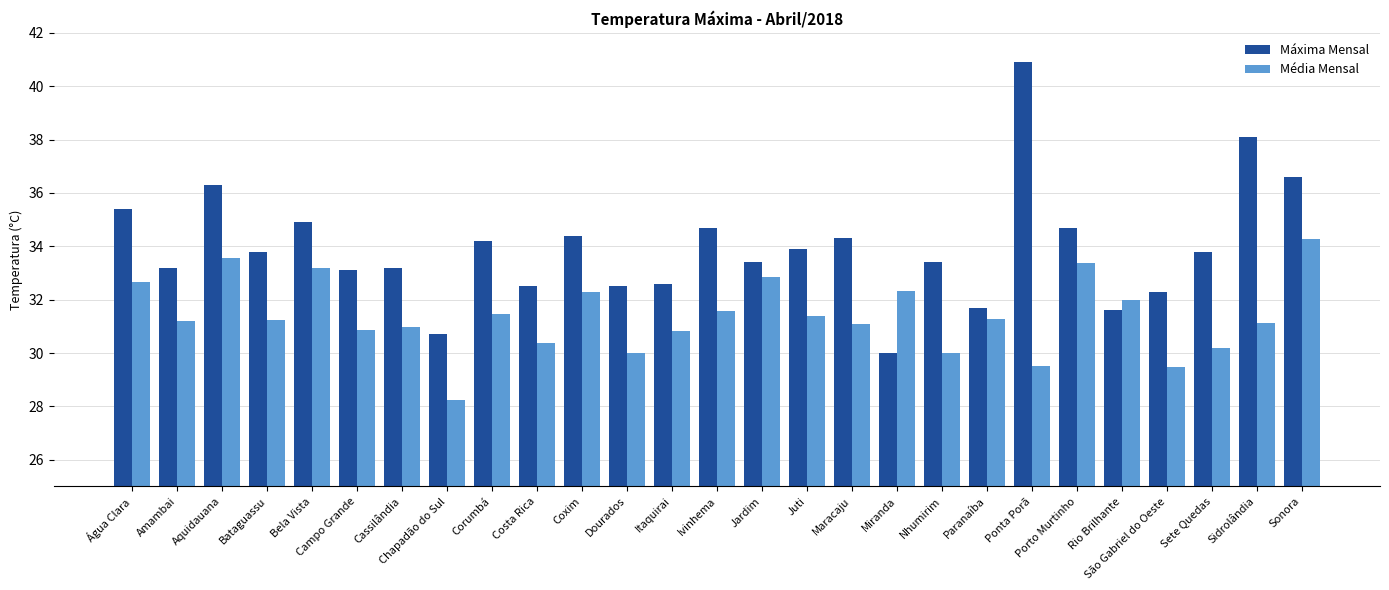

At which category is the sum across all series the highest?

Sonora